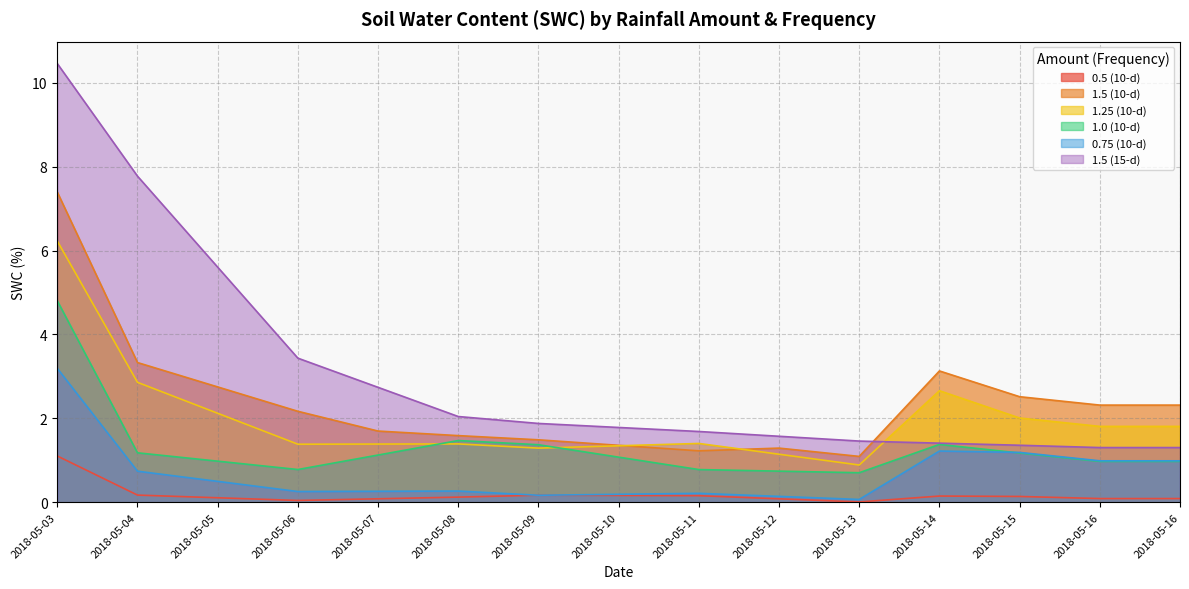

What is the value of the 0.5 (10-d) point at the 8th from the left?

0.2